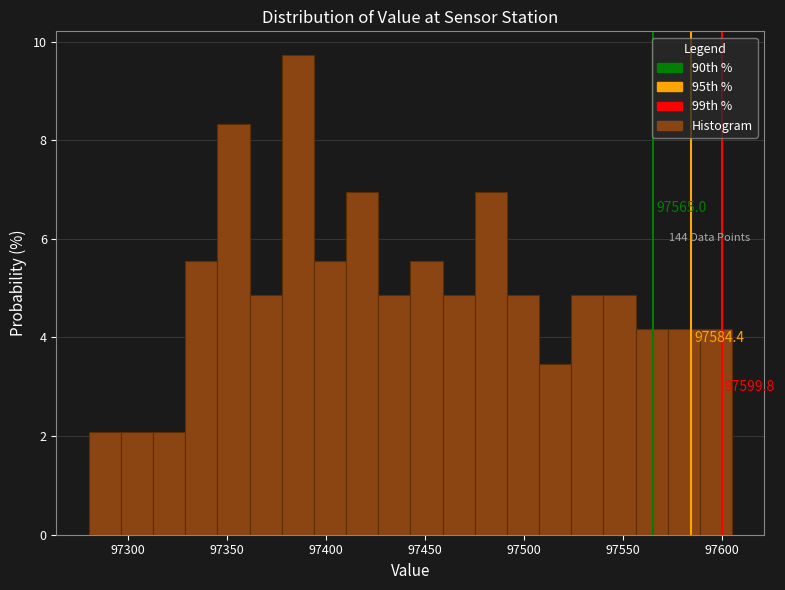

Read against the x-axis, roughly where is the centre of the tallest bar?

97385